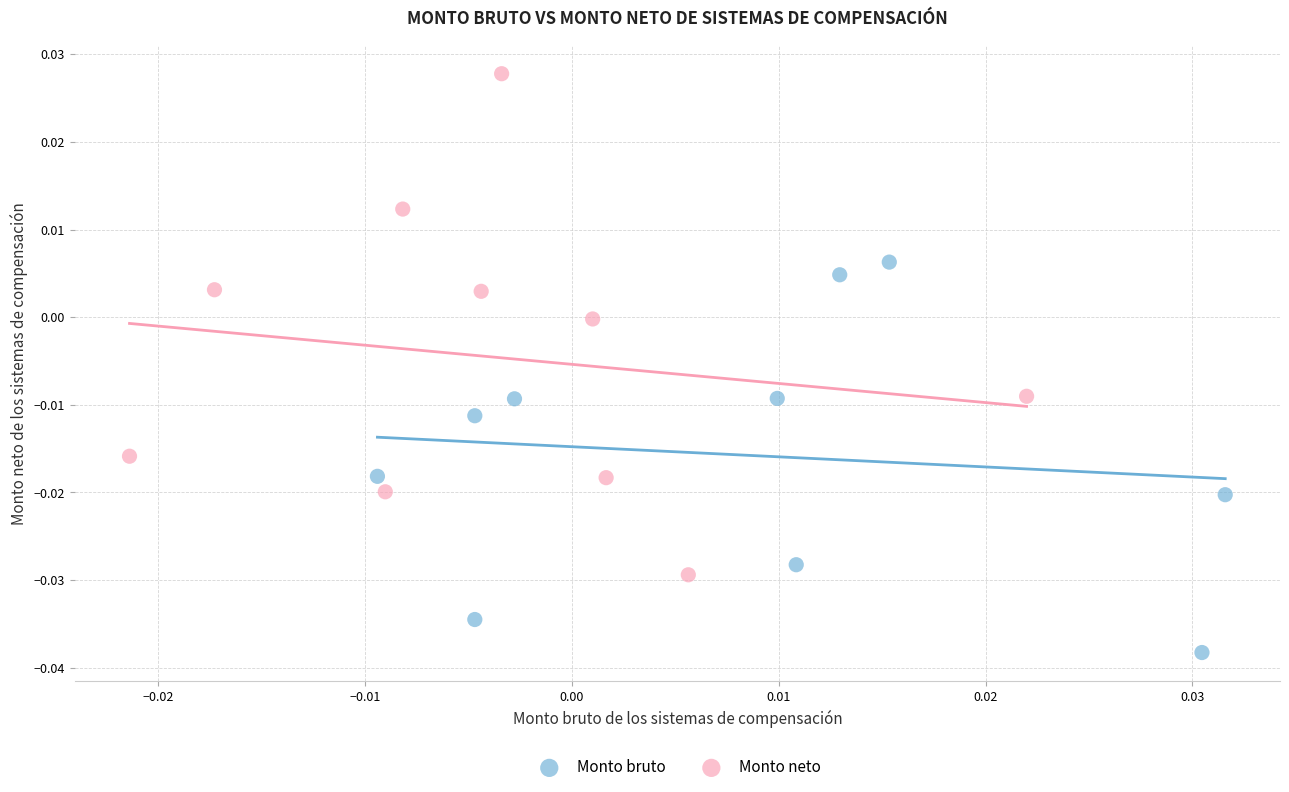

Which series contains the highest Y value?

Monto neto